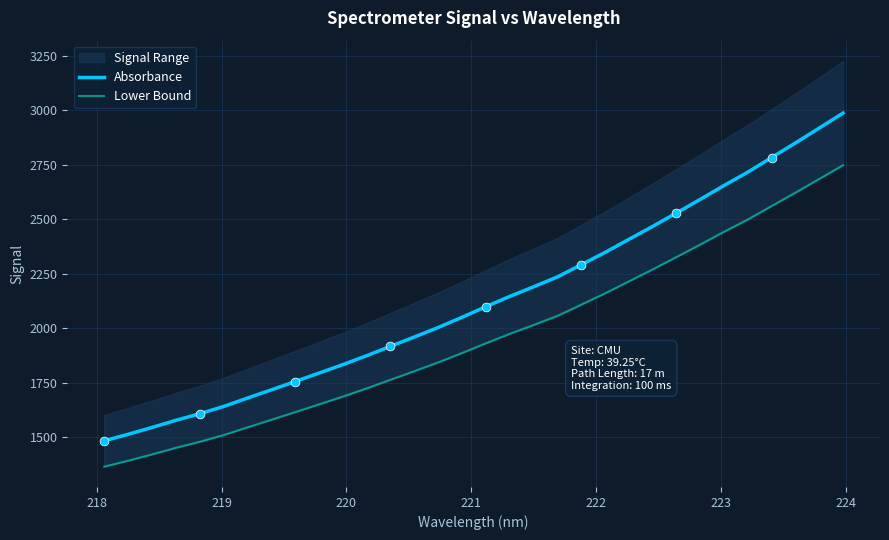

Which series has the largest total across all categories?

Absorbance